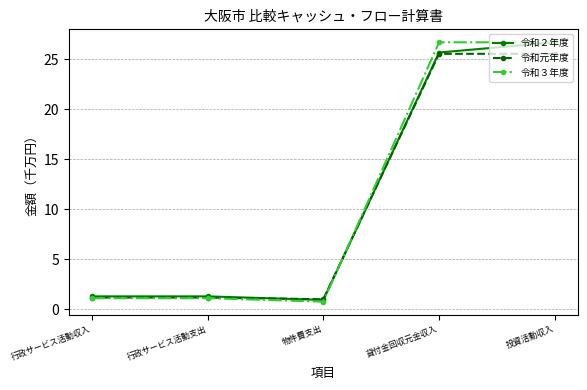

Which series has the widest spread of values?

令和３年度